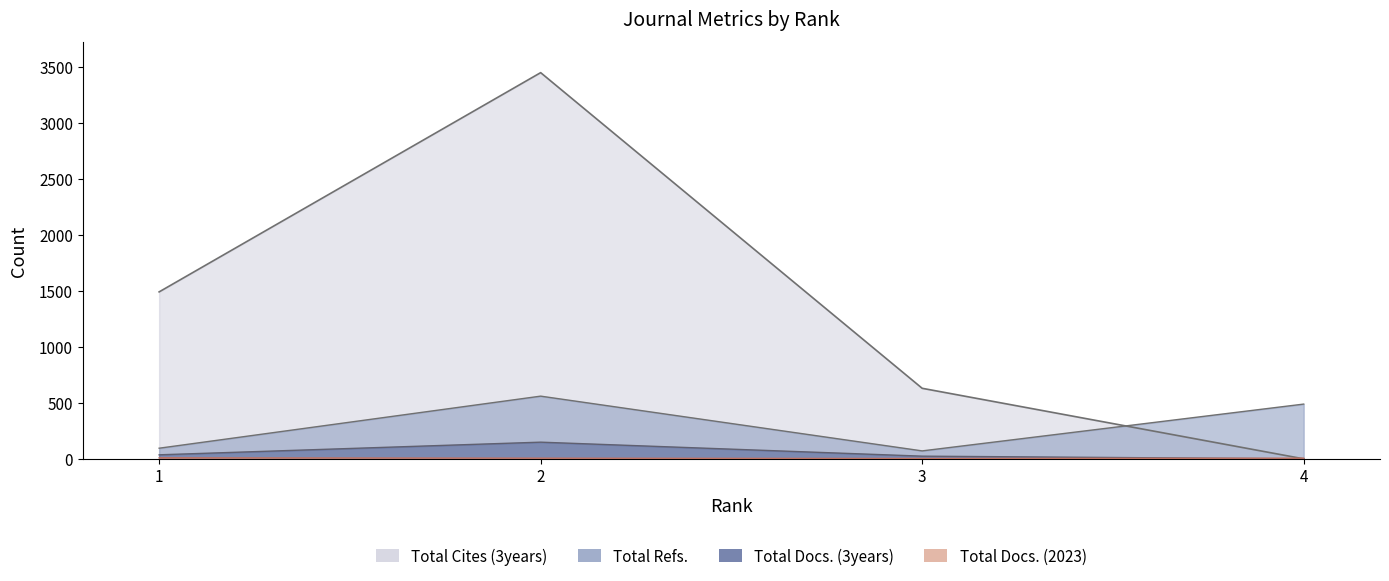

Which series changed the most between 1 and 3?

Total Cites (3years)